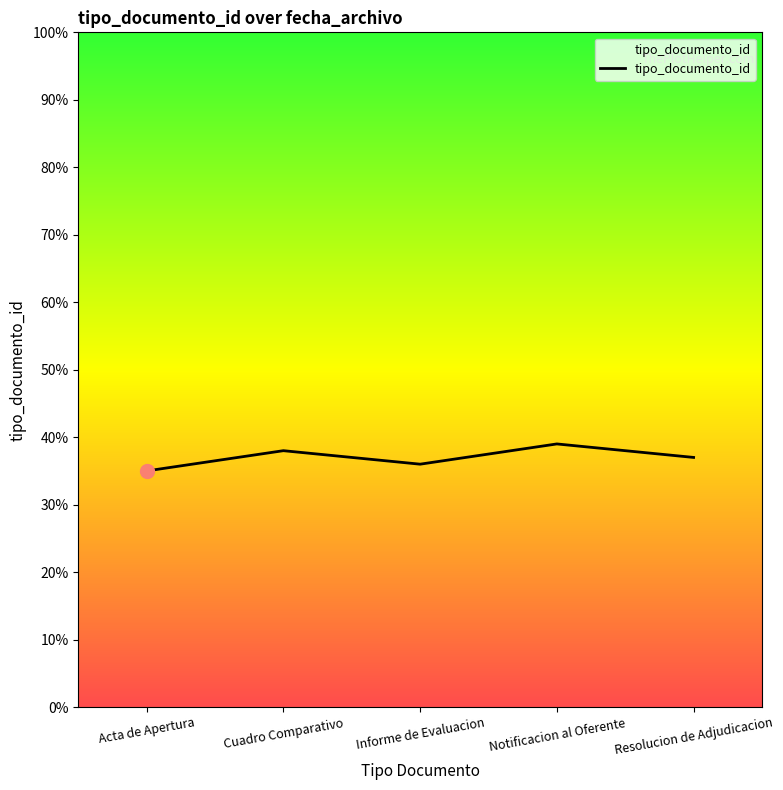

Rank the categories by value from highest to lowest.

Notificacion al Oferente, Cuadro Comparativo, Resolucion de Adjudicacion, Informe de Evaluacion, Acta de Apertura